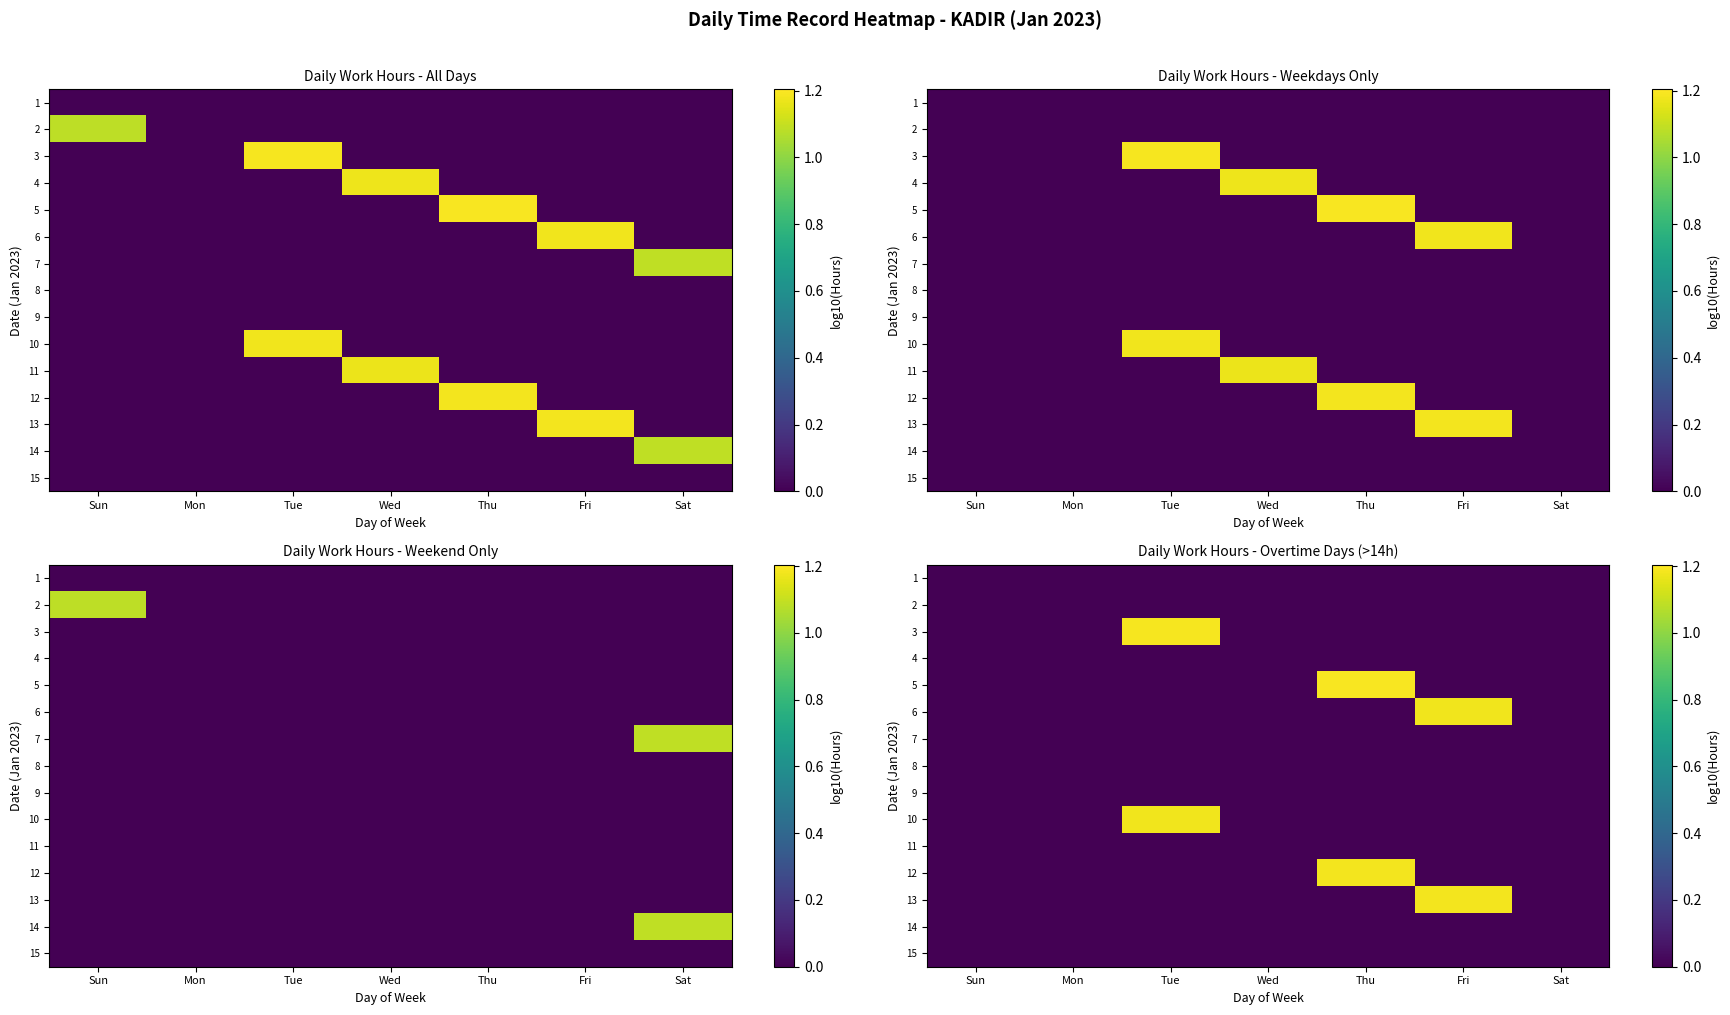

What is the sum of all 5 values?

1.2